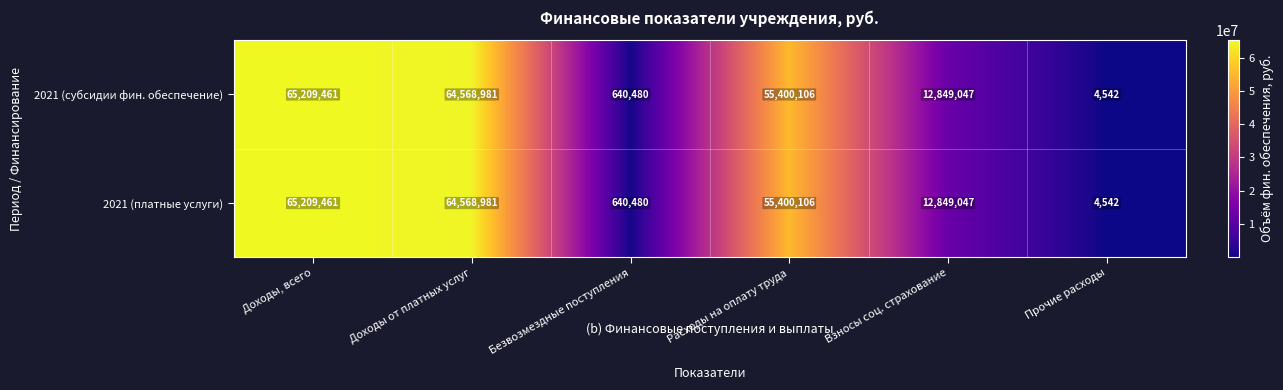

Reading right to left, what are all the values shown in this chart?

2021 (субсидии фин. обеспечение): Прочие расходы=4542	Взносы соц. страхование=12849047	Расходы на оплату труда=55400106	Безвозмездные поступления=640480	Доходы от платных услуг=64568981	Доходы, всего=65209461
2021 (платные услуги): Прочие расходы=4542	Взносы соц. страхование=12849047	Расходы на оплату труда=55400106	Безвозмездные поступления=640480	Доходы от платных услуг=64568981	Доходы, всего=65209461